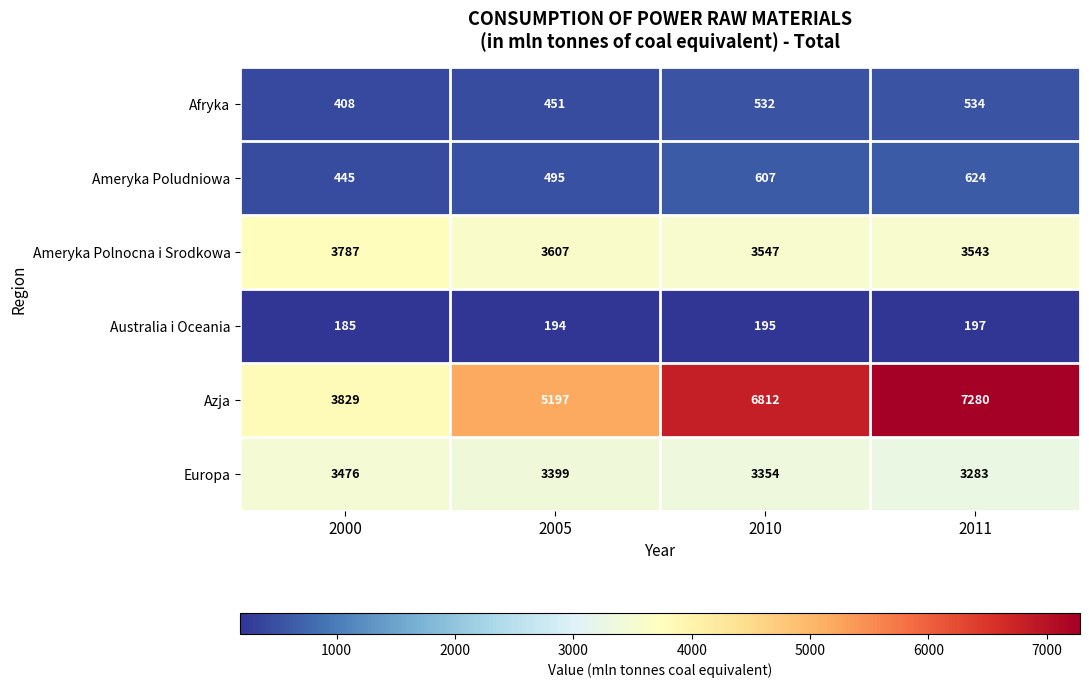

What is the smallest value displayed?

185